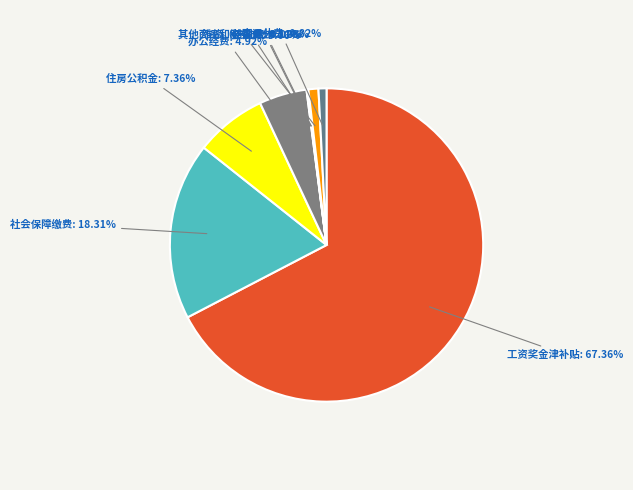

True or false: 离退休费 accounts for 1% of the total.

True